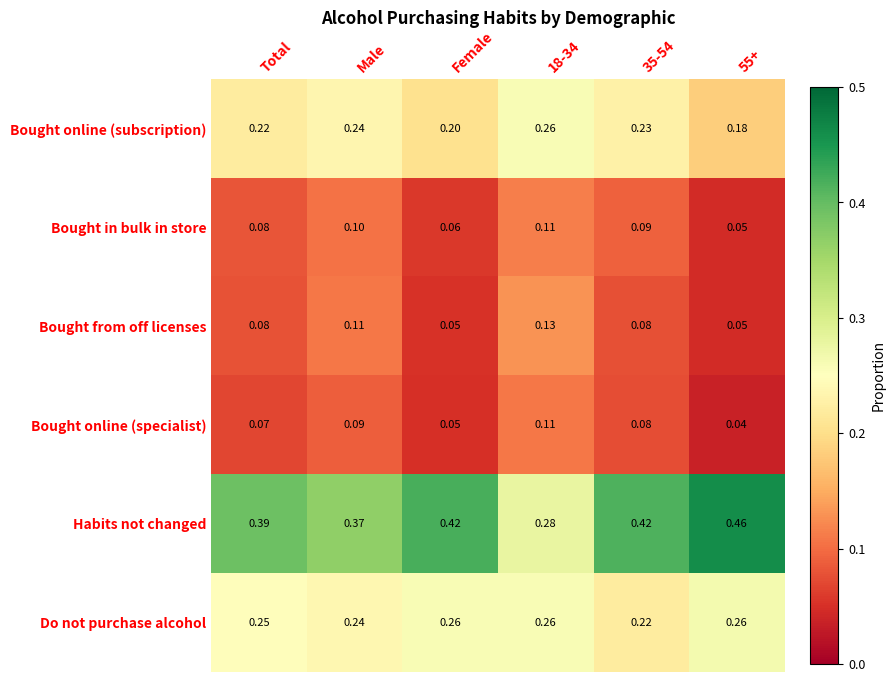

Which series has the largest total across all categories?

Habits not changed